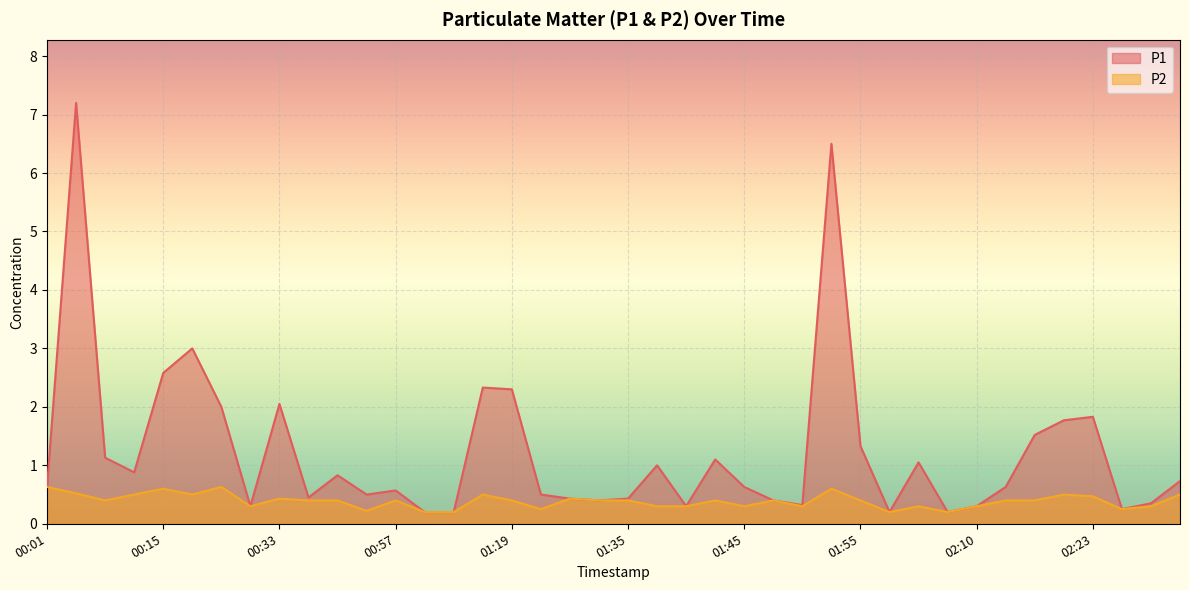

Reading right to left, list all the values displayed in this chart.

P1: 0.7	0.3	0.2	1.8	1.8	1.5	0.6	0.3	0.2	1.1	0.2	1.3	6.5	0.3	0.4	0.6	1.1	0.3	1.0	0.4	0.4	0.4	0.5	2.3	2.3	0.2	0.2	0.6	0.5	0.8	0.5	2.0	0.3	2.0	3.0	2.6	0.9	1.1	7.2	0.6
P2: 0.5	0.3	0.2	0.5	0.5	0.4	0.4	0.3	0.2	0.3	0.2	0.4	0.6	0.3	0.4	0.3	0.4	0.3	0.3	0.4	0.4	0.4	0.2	0.4	0.5	0.2	0.2	0.4	0.2	0.4	0.4	0.4	0.3	0.6	0.5	0.6	0.5	0.4	0.5	0.6